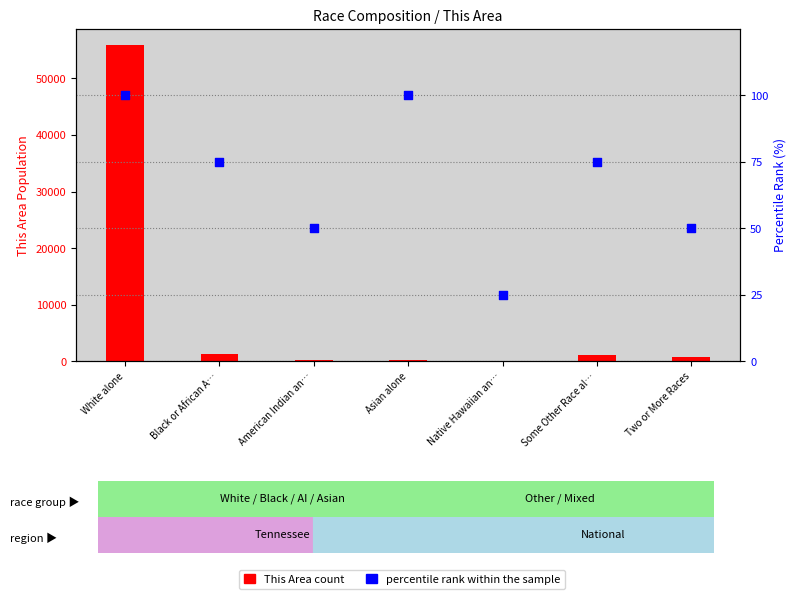

What are all the series names shown in the legend?

This Area count, percentile rank within the sample